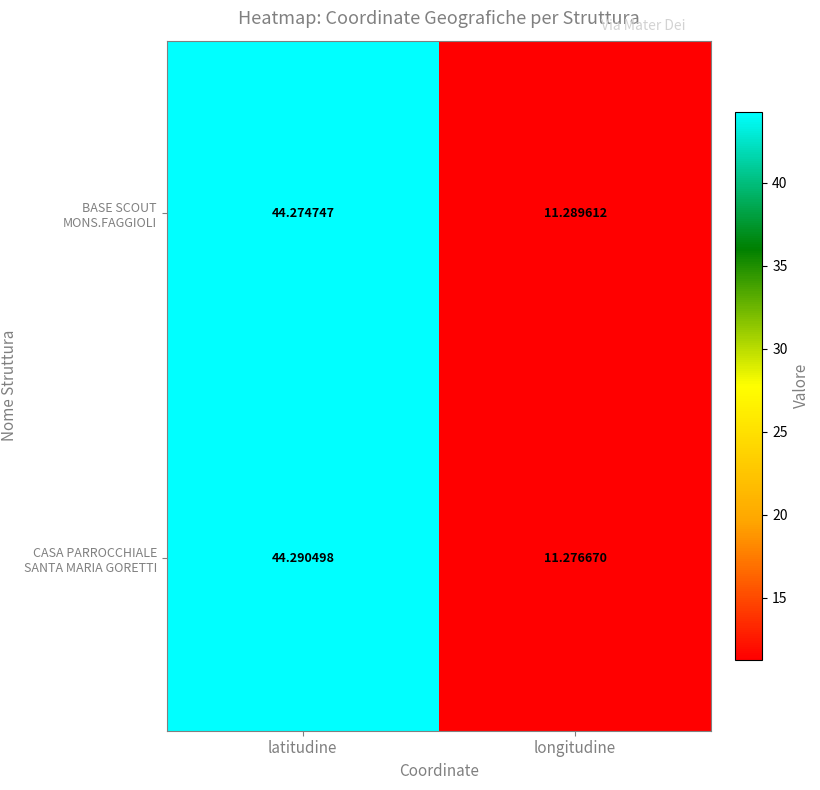

Which series has the largest range (max minus min)?

CASA PARROCCHIALE SANTA MARIA GORETTI